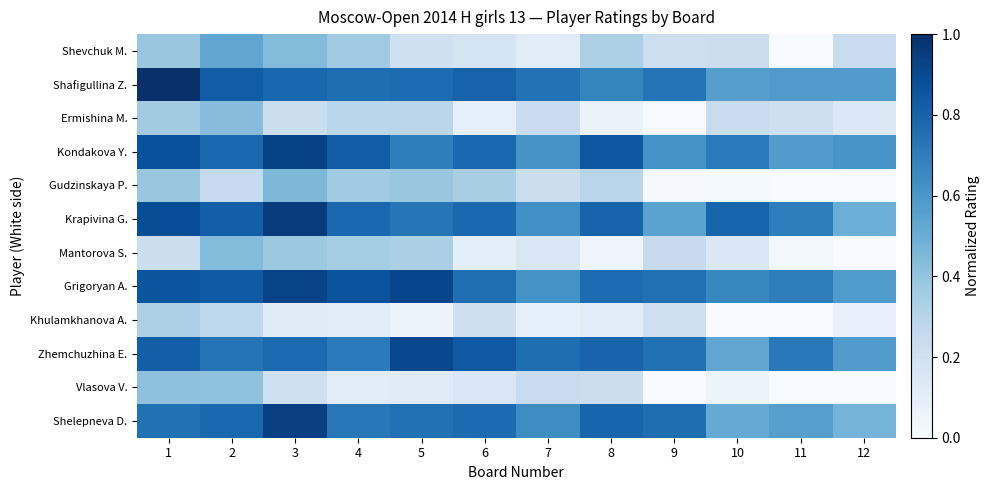

How many series are shown in this chart?

12